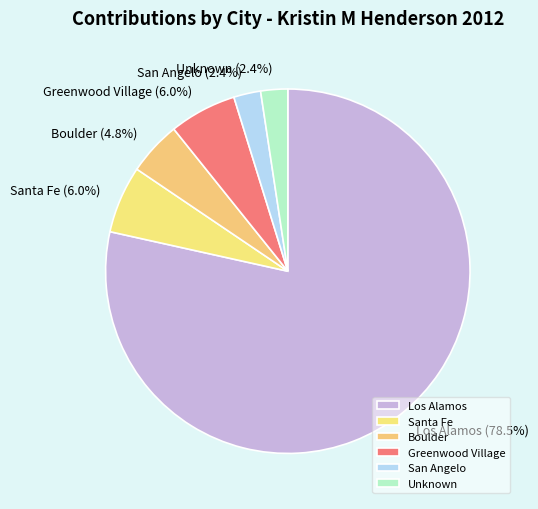

True or false: Boulder accounts for 16% of the total.

False